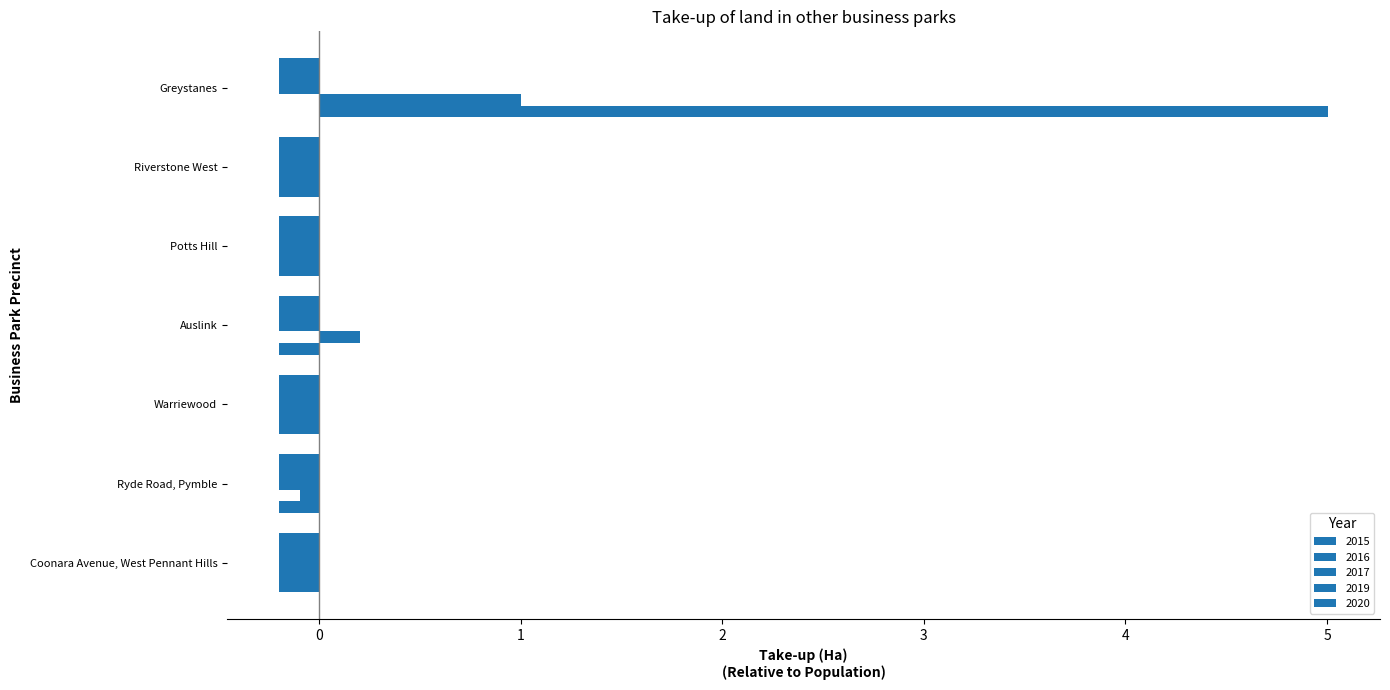

Which has a higher value, Coonara Avenue, West Pennant Hills or Warriewood?

Coonara Avenue, West Pennant Hills